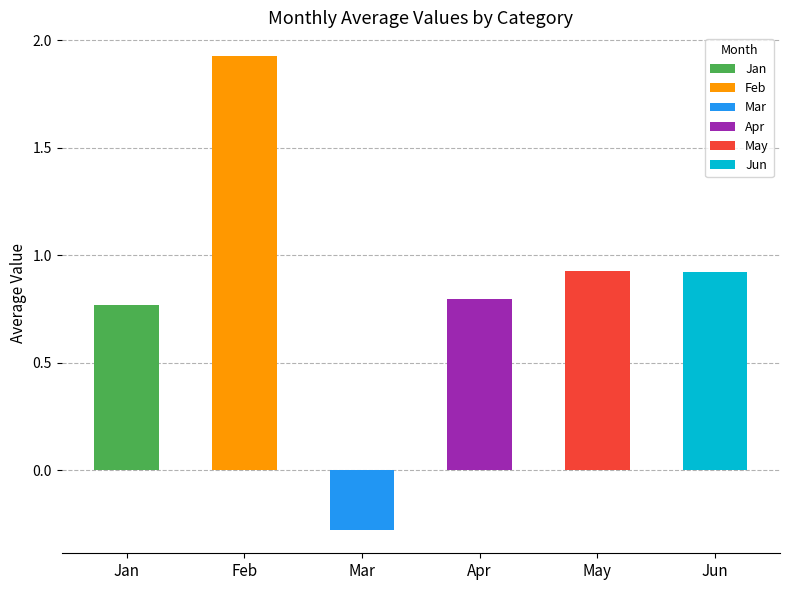

Are the bars grouped side by side (vs. stacked)?

Yes